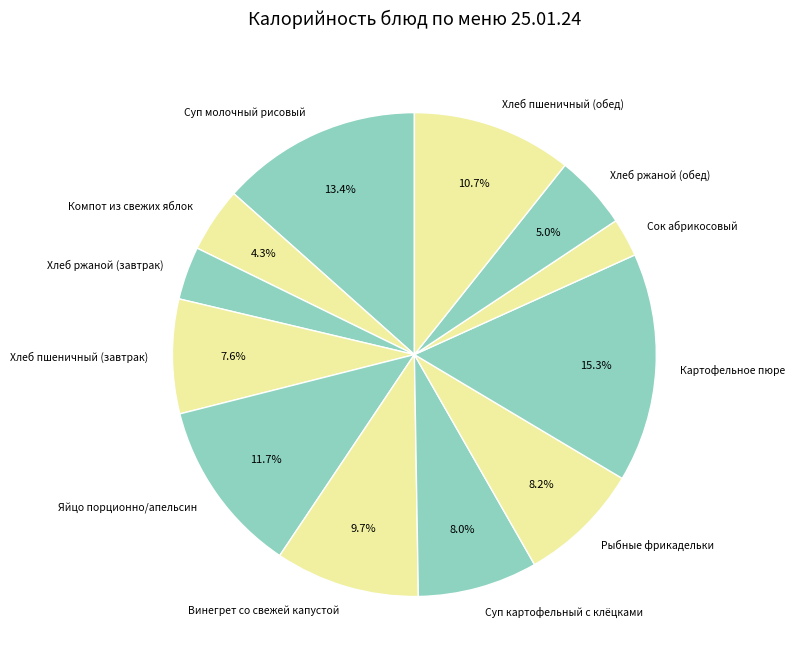

What percentage is the Винегрет со свежей капустой slice, to the nearest percent?

10%